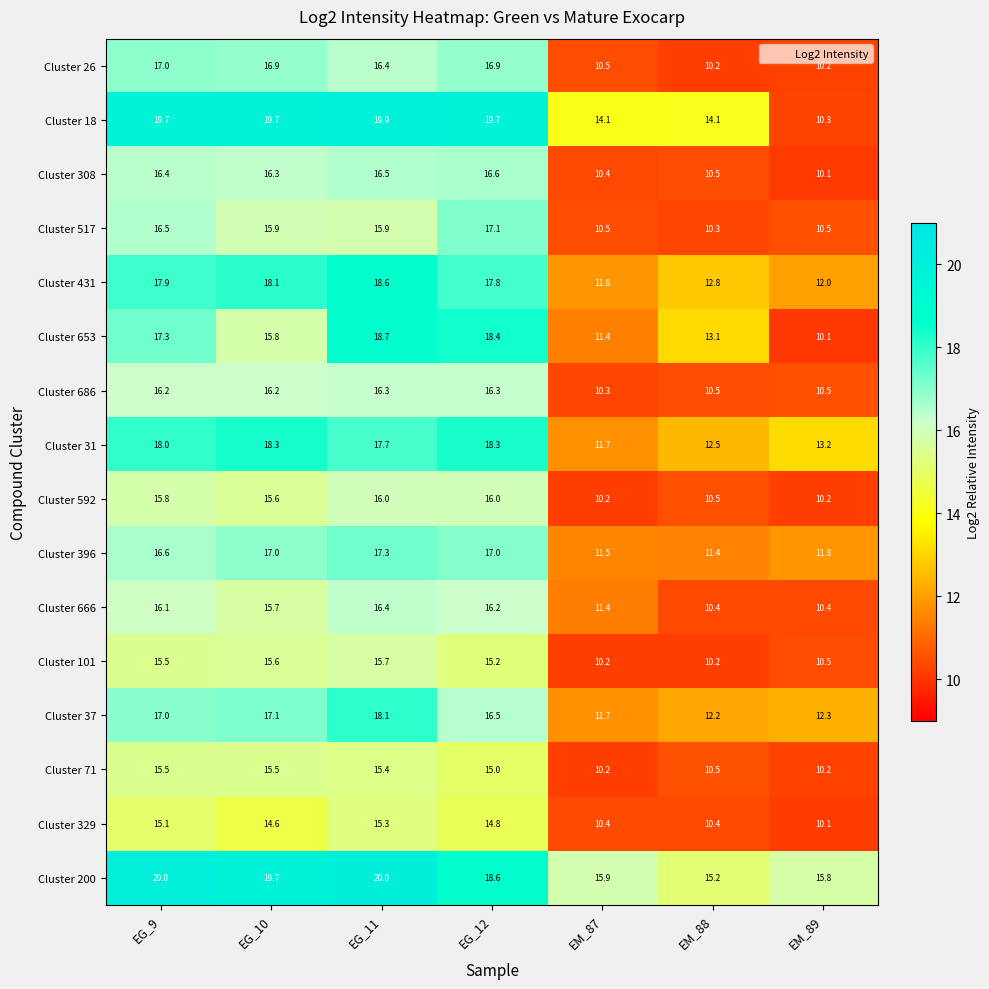

Which label corresponds to the smallest value in the chart?

EM_89